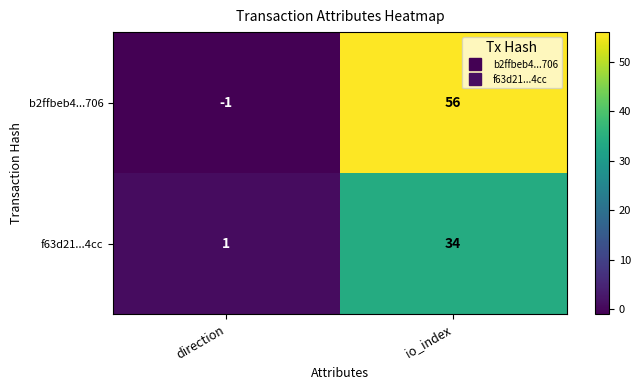

The value of b2ffbeb4...706 at io_index is 56. True or false?

True